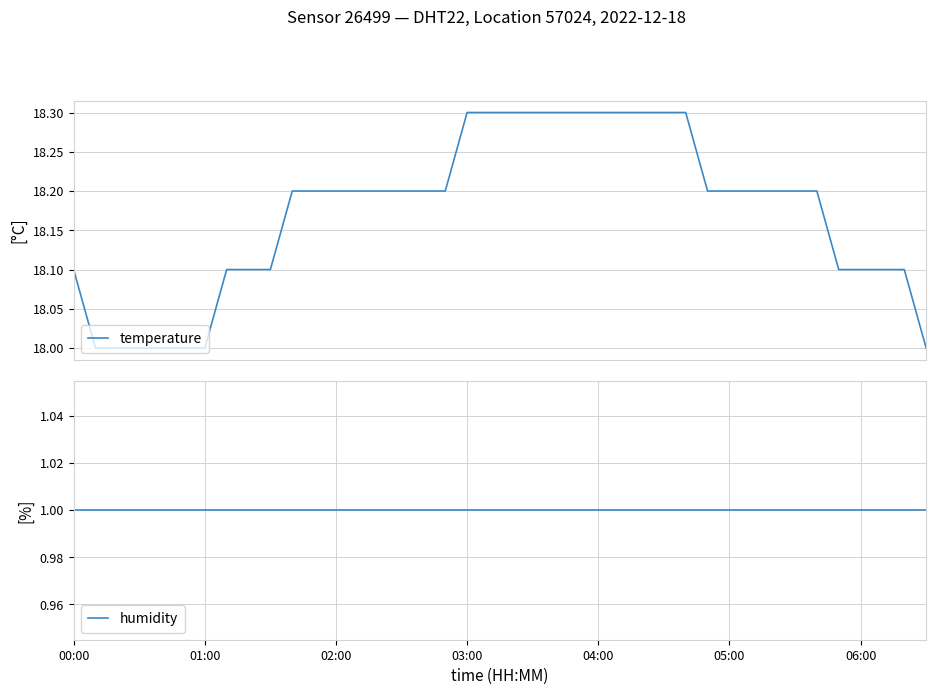

Is it true that temperature equals 26.3 at 17?

False